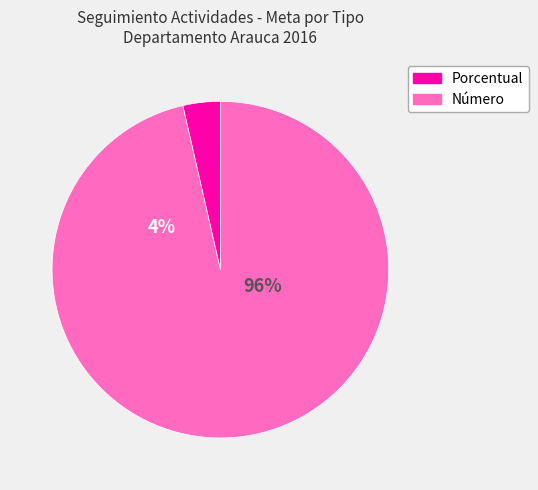

Is it true that Número-82227 is 1% of the pie?

False